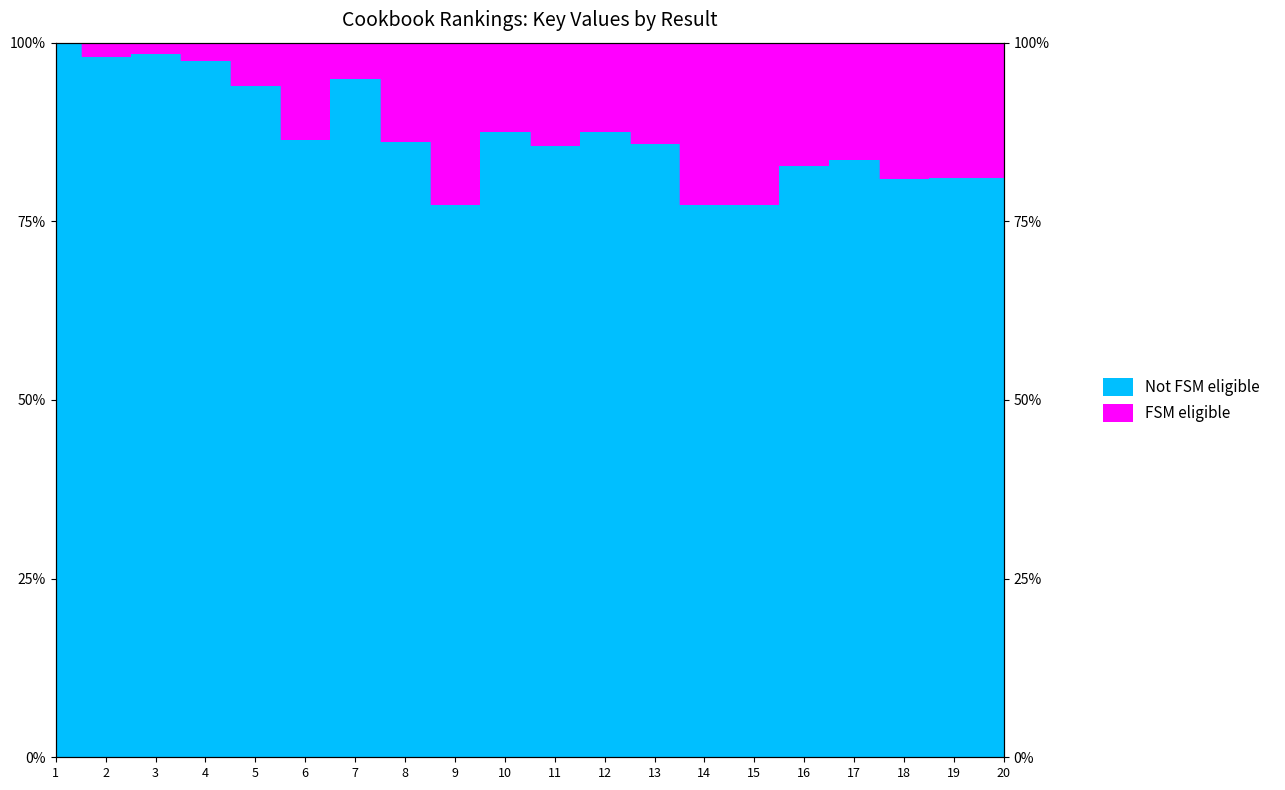

Which category has the lowest value across all series?

15